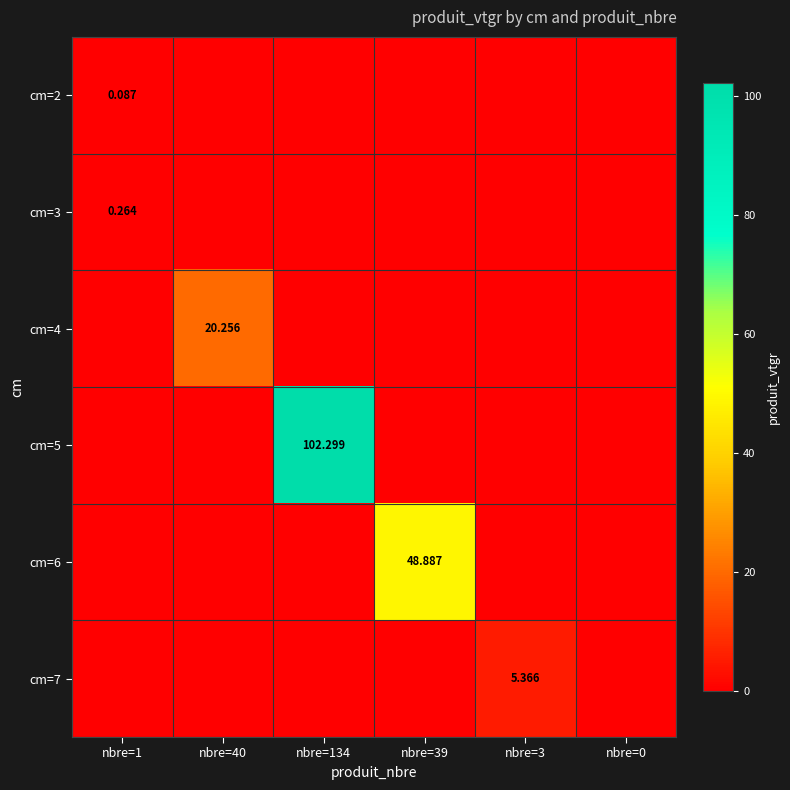

The value of cm=3 at nbre=1 is 0.5. True or false?

False